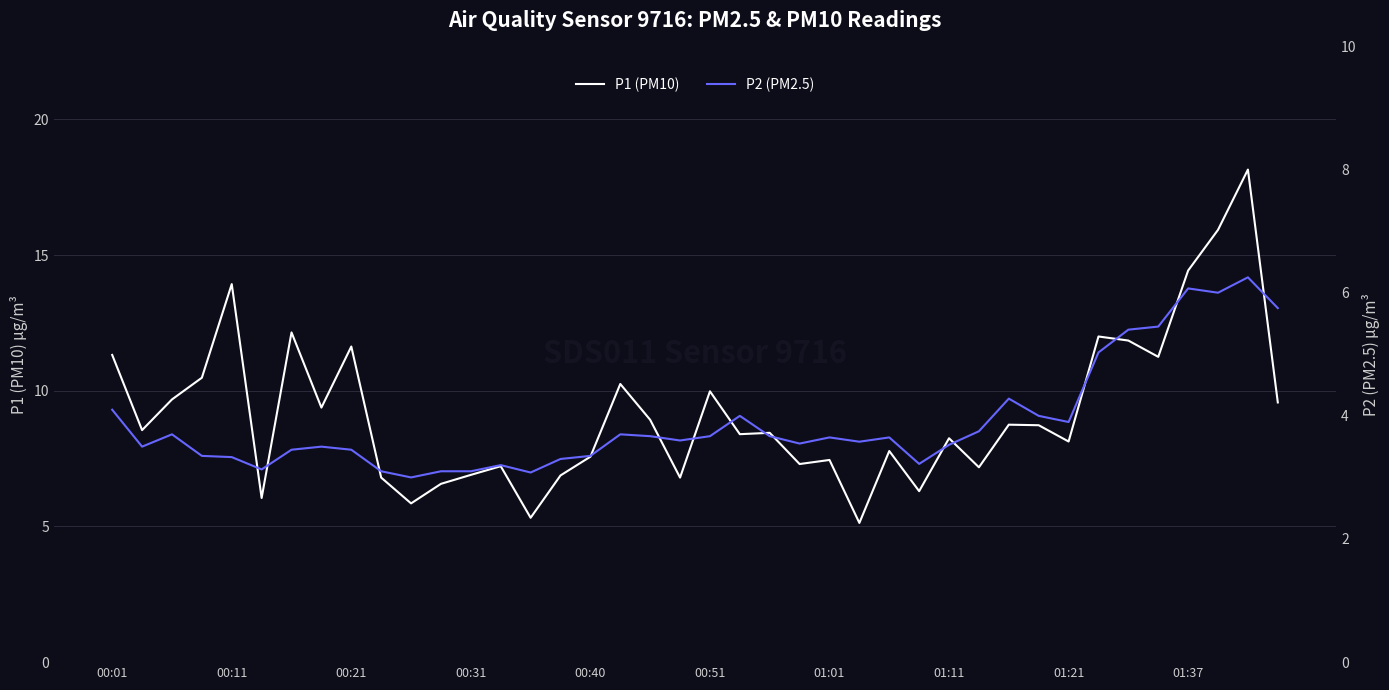

What is the difference between the highest and lowest values at 38?

11.9